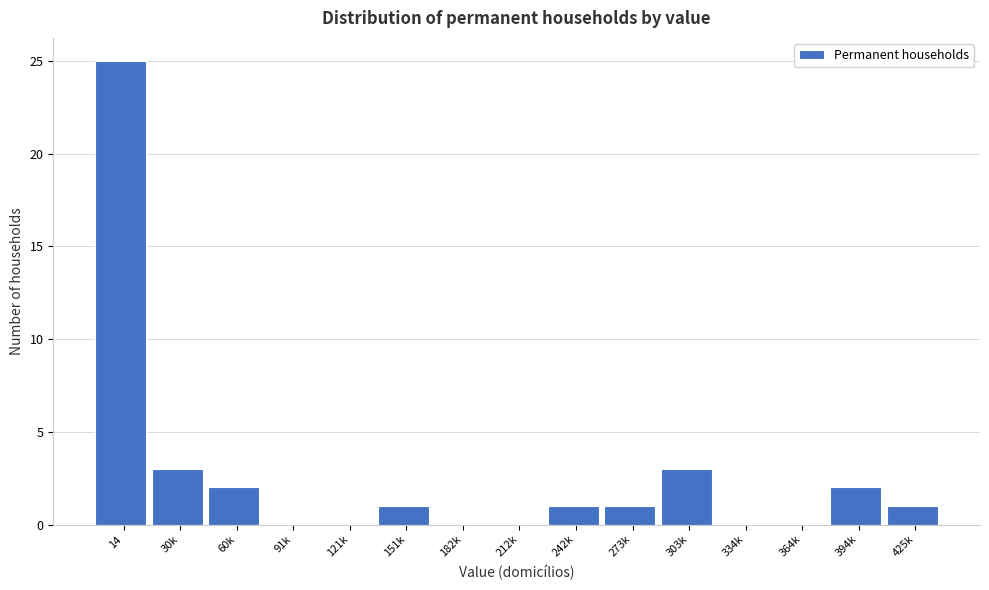

Reading right to left, what are all the values shown in this chart?

425k=1	394k=2	364k=0	334k=0	303k=3	273k=1	242k=1	212k=0	182k=0	151k=1	121k=0	91k=0	60k=2	30k=3	14=25